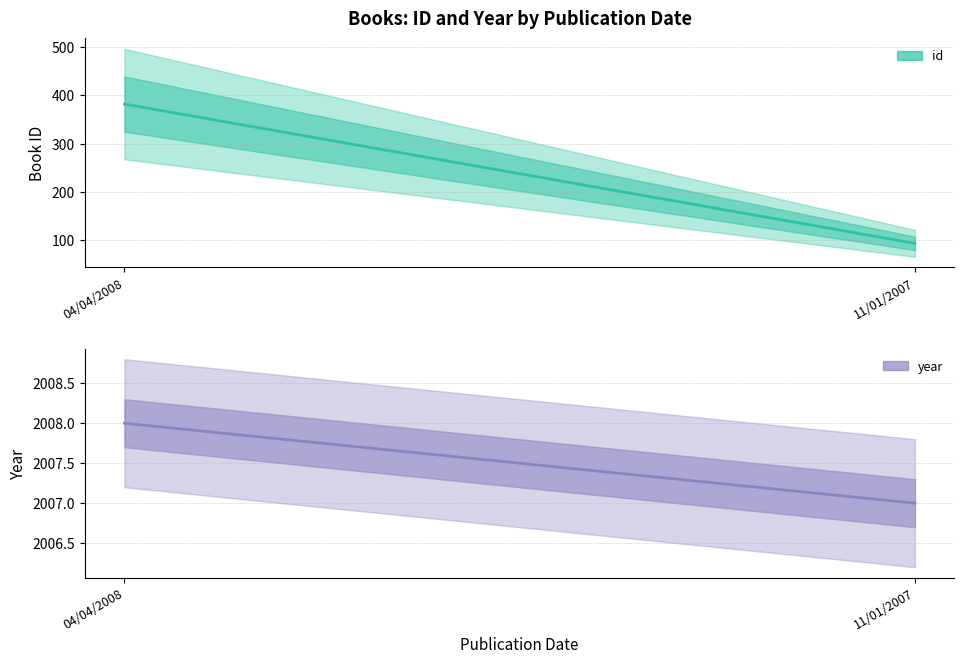

At which category is the sum across all series the highest?

04/04/2008